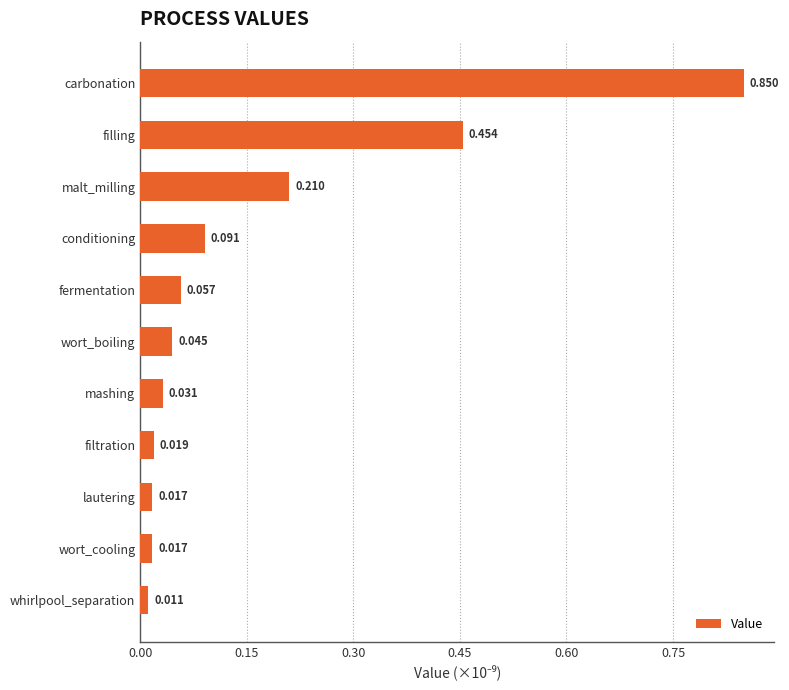

At which label is the value closest to 0?

whirlpool_separation